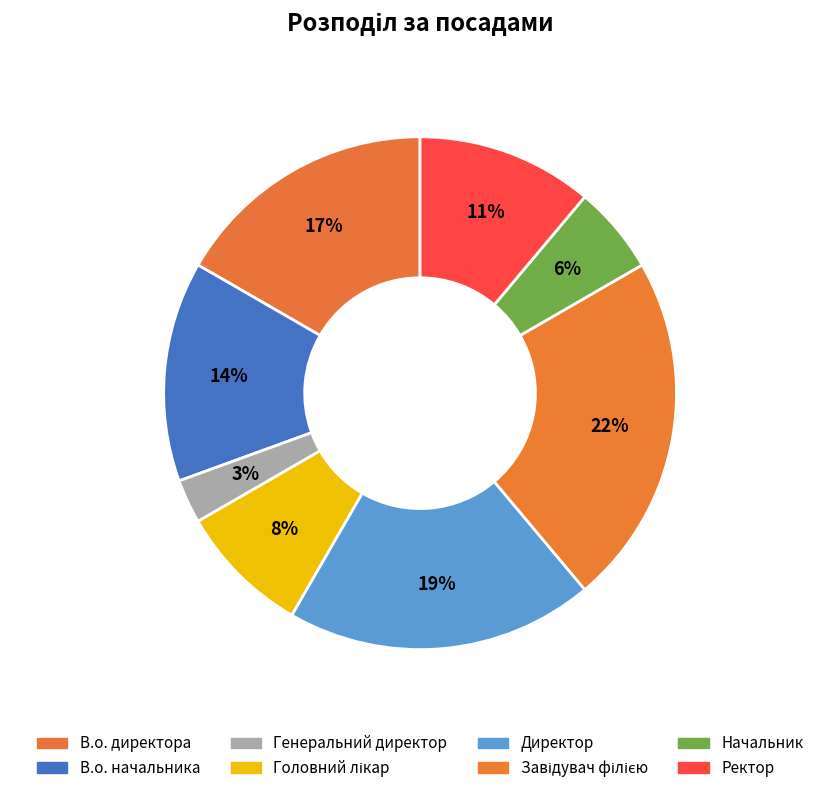

How many slices are in this pie chart?

8